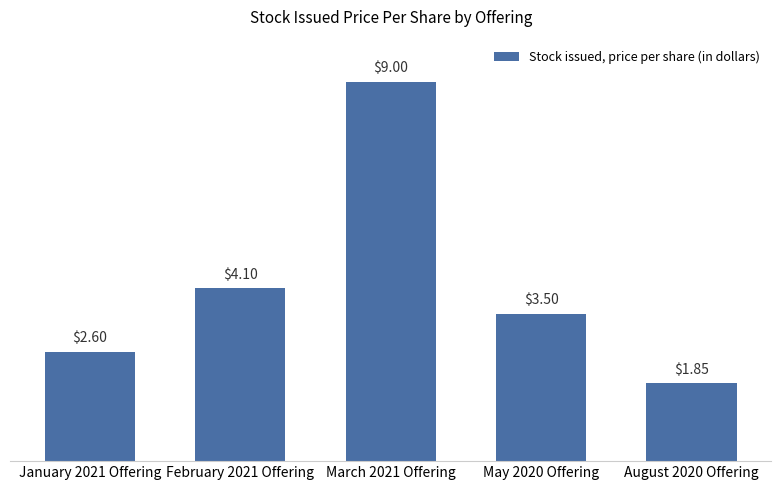

At which category does the chart reach its peak across all series?

March 2021 Offering